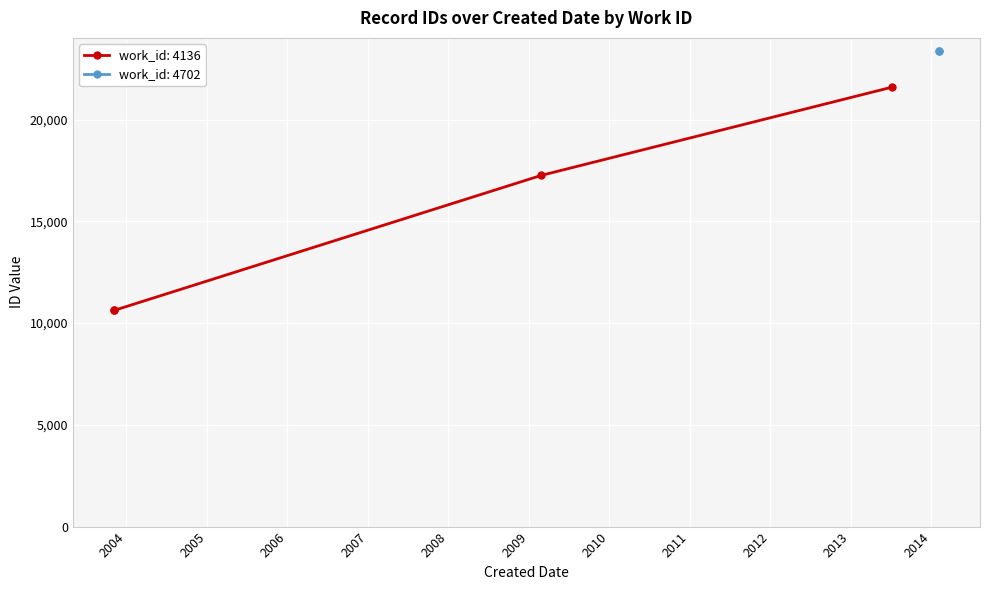

What is the minimum value shown in the chart?

10623